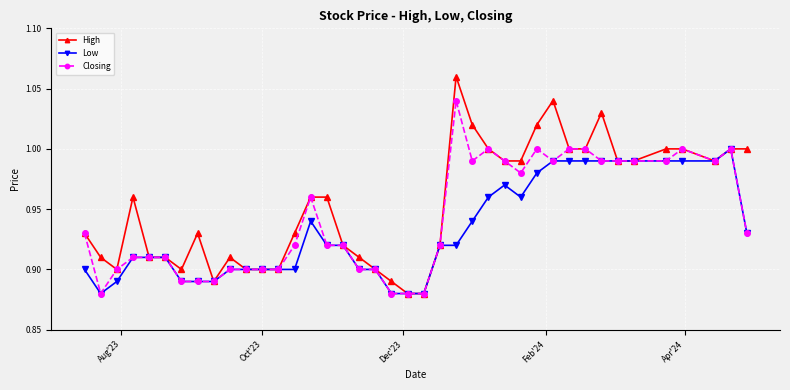

Which series has the widest spread of values?

High